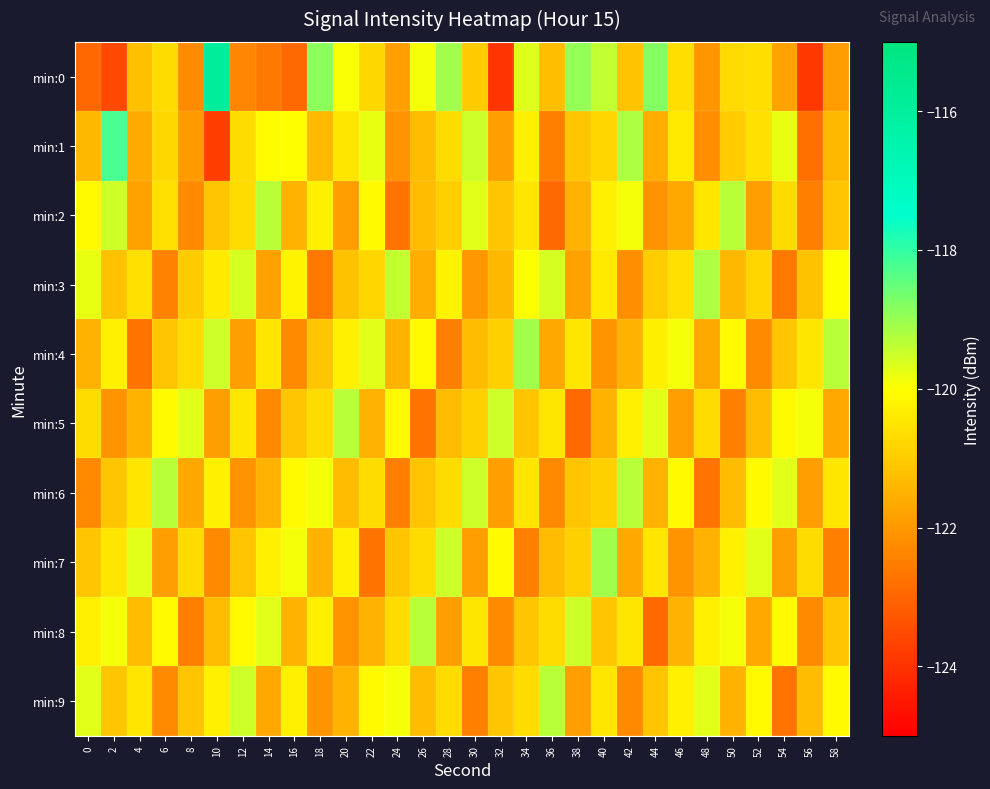

What is the total value across all series at 24?

-1211.9